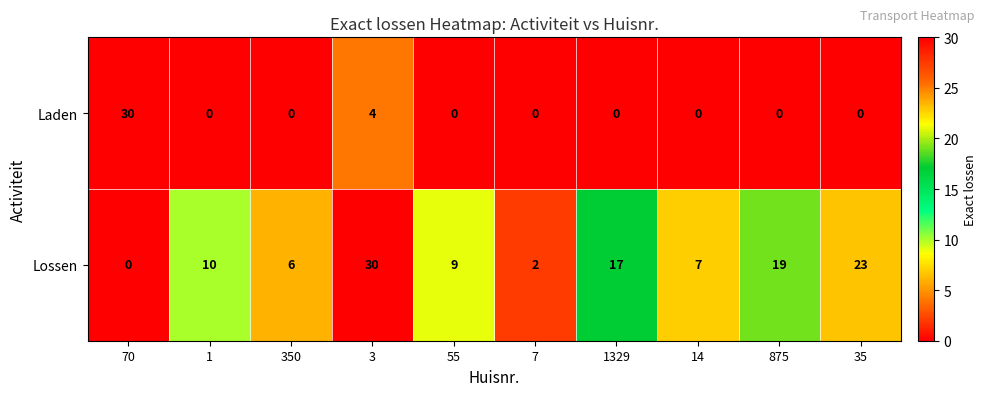

The value of Laden at 875 is 14. True or false?

False